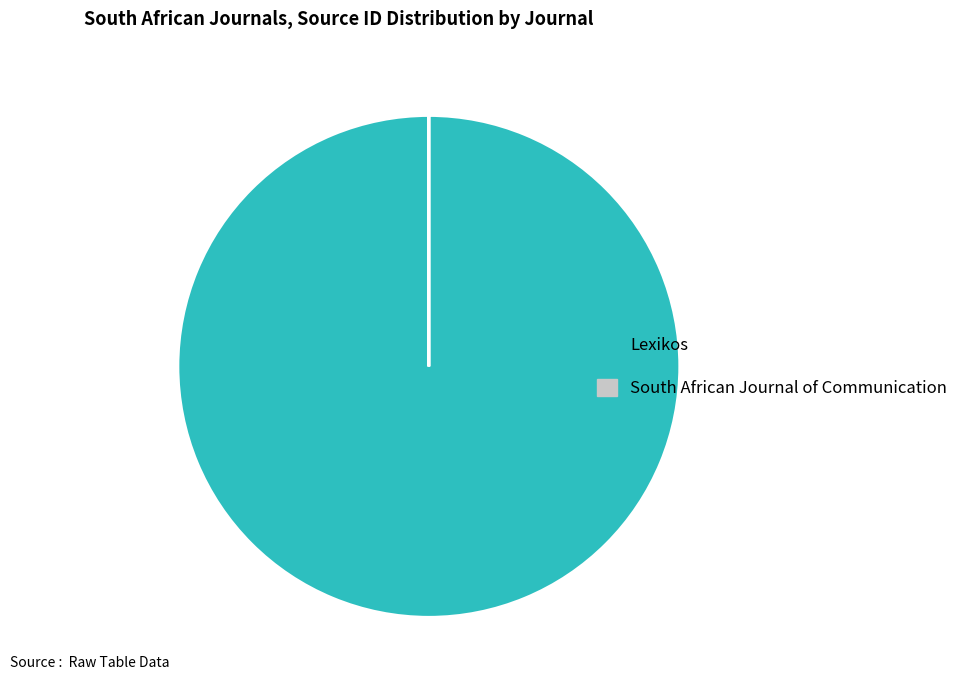

Is Lexikos the majority of the pie?

Yes